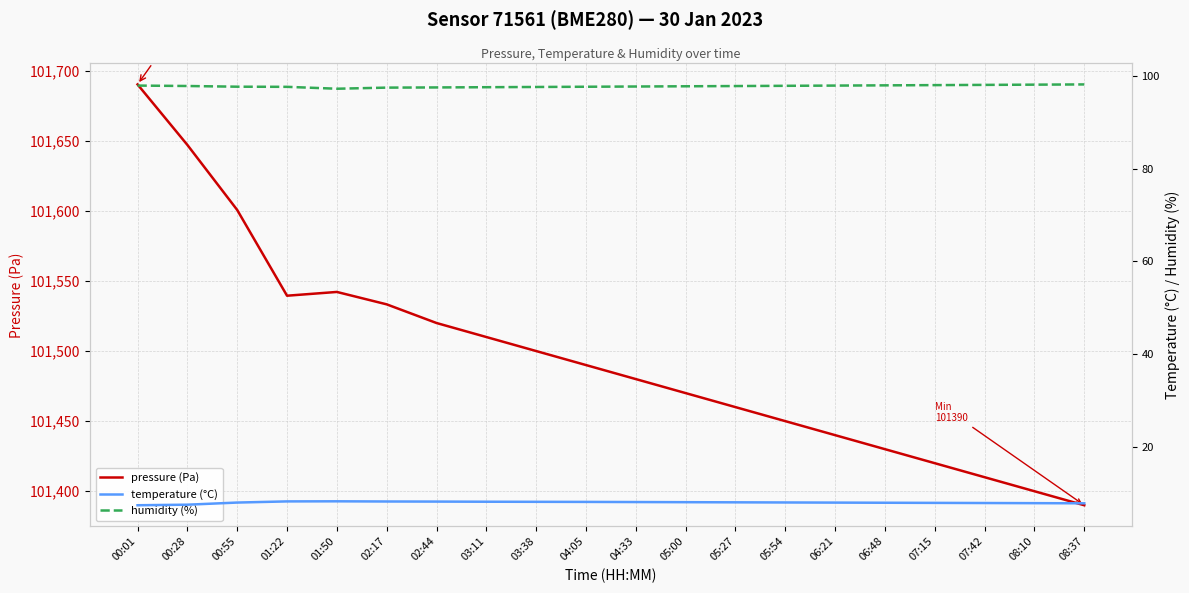

True or false: temperature (°C) and humidity (%) intersect in this chart.

False